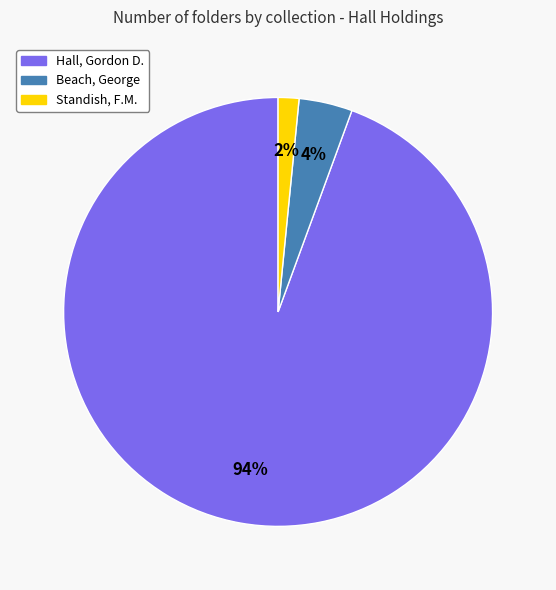

To the nearest percent, what is the average slice percentage?

33%